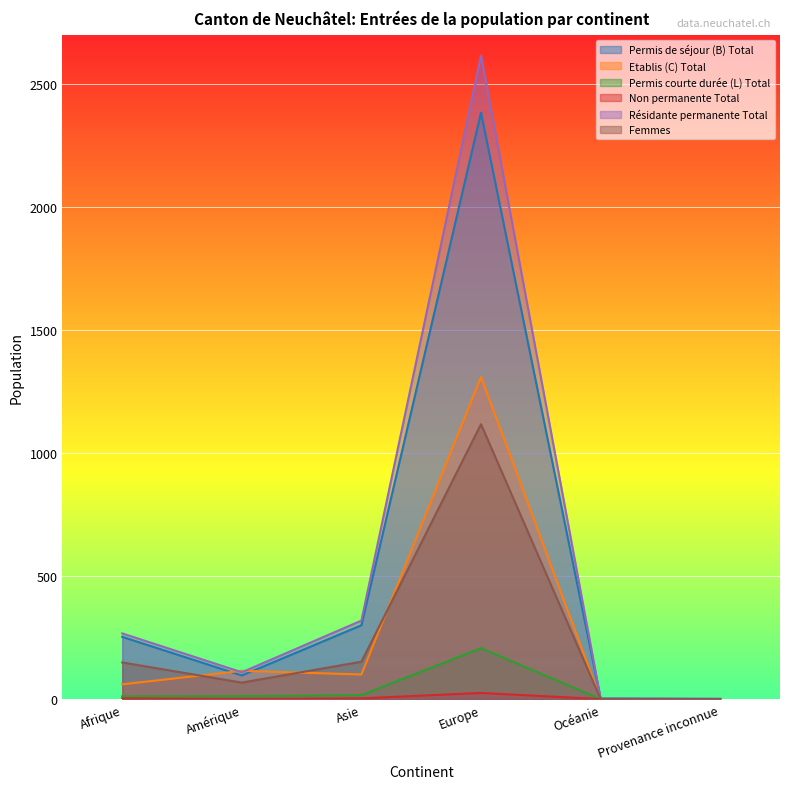

Reading left to right, transcribe all the data shown in this chart.

Permis de séjour (B) Total: 253	96	300	2383	2	1
Etablis (C) Total: 60	115	100	1309	0	0
Permis courte durée (L) Total: 11	12	16	207	0	0
Non permanente Total: 3	1	3	25	0	0
Résidante permanente Total: 267	109	319	2615	2	1
Femmes: 149	67	152	1117	1	0